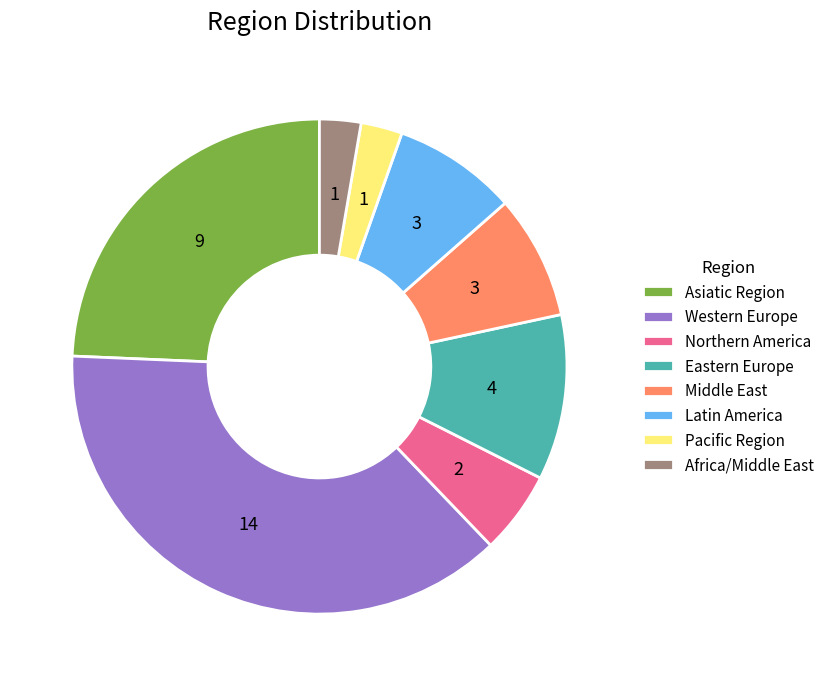

Between Latin America and Pacific Region, which is larger?

Latin America